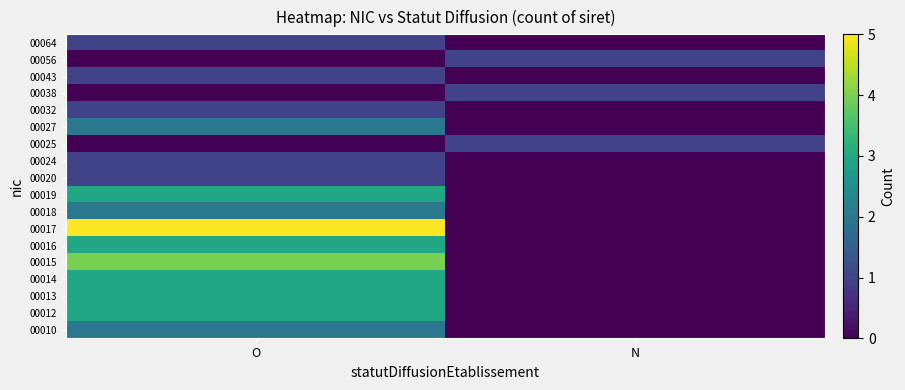

Which category has the highest value across all series?

O